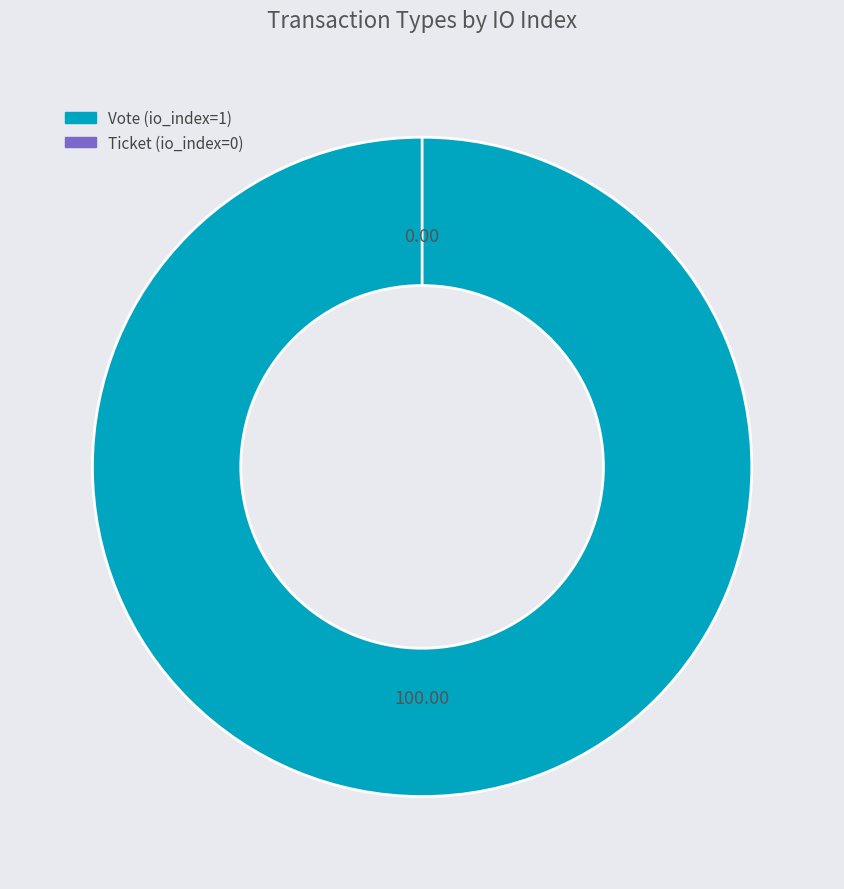

What is the total percentage of Vote and Ticket?

100.0%